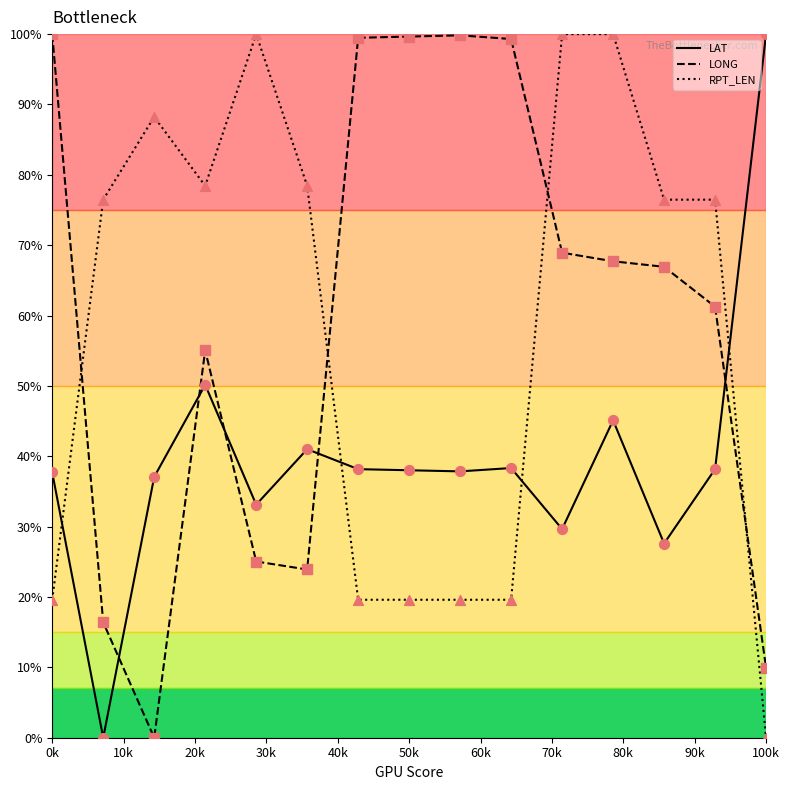

Which series has the largest total across all categories?

LONG